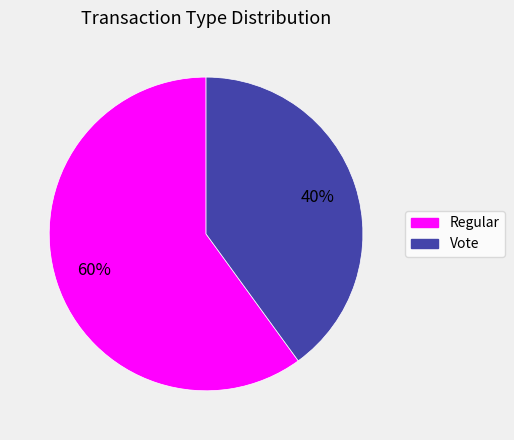

What is the ratio of the value at Regular to the value at Vote?

1.5